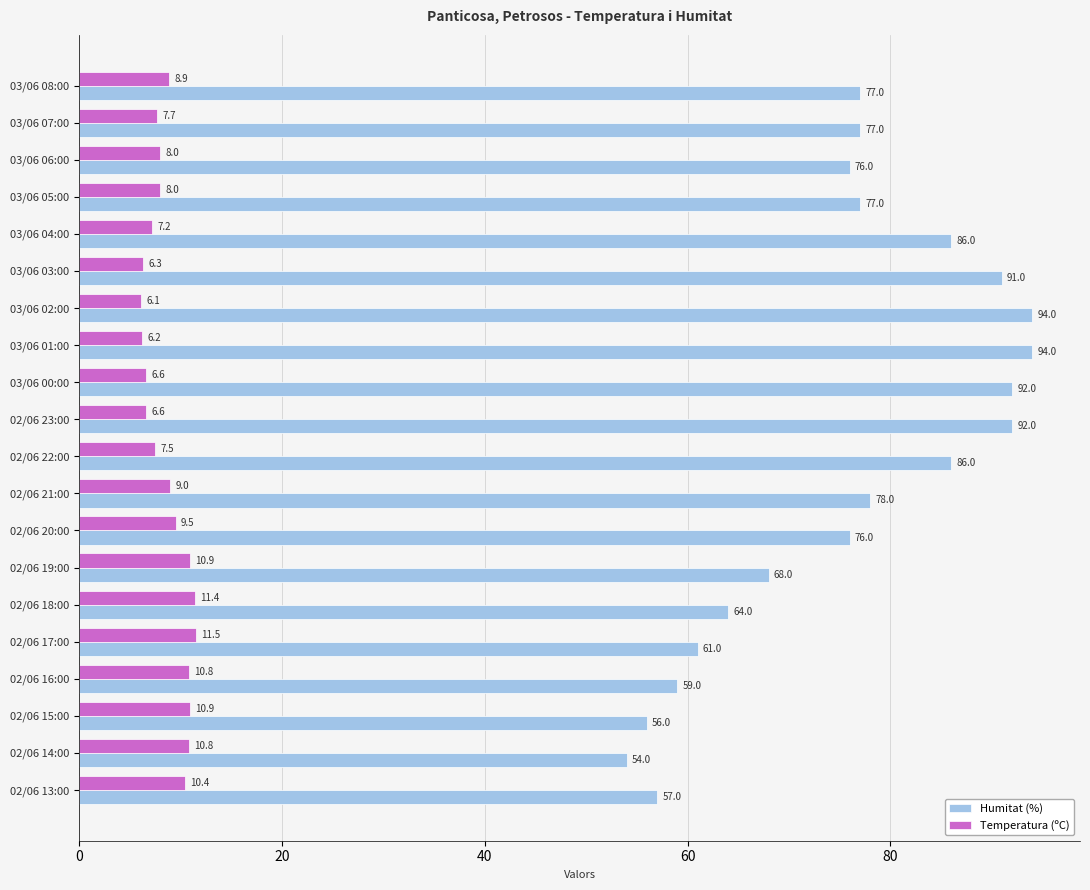

What is the average value of the Temperatura (ºC) series?

8.7